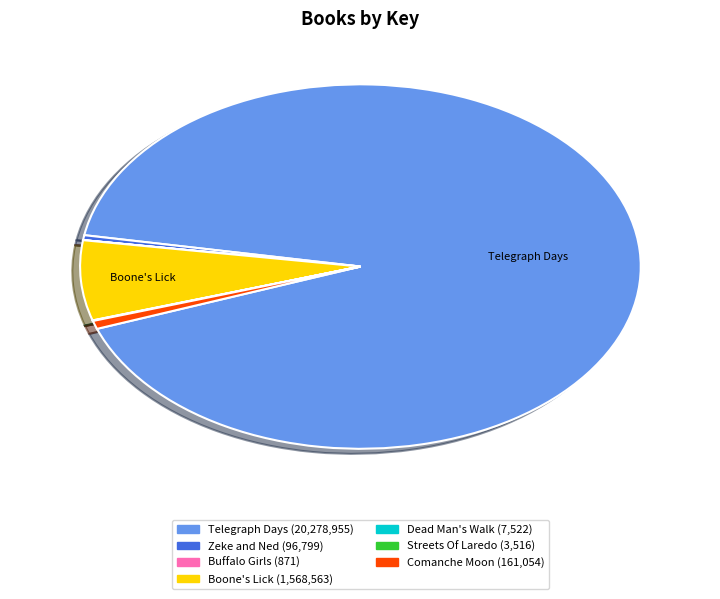

Does any single category account for the majority?

Yes